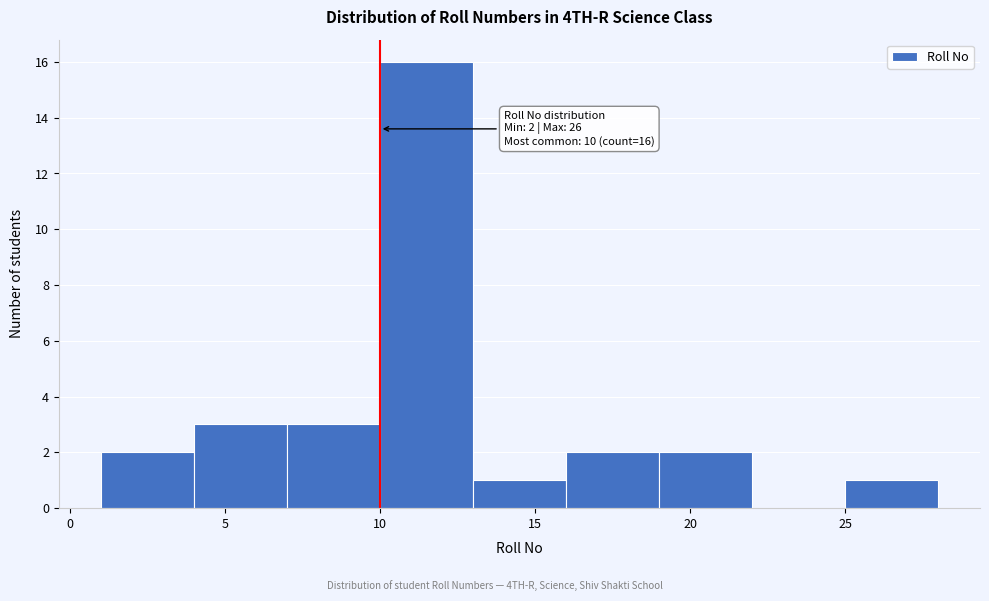

Which range on the x-axis has the tallest bar?

10 to 13